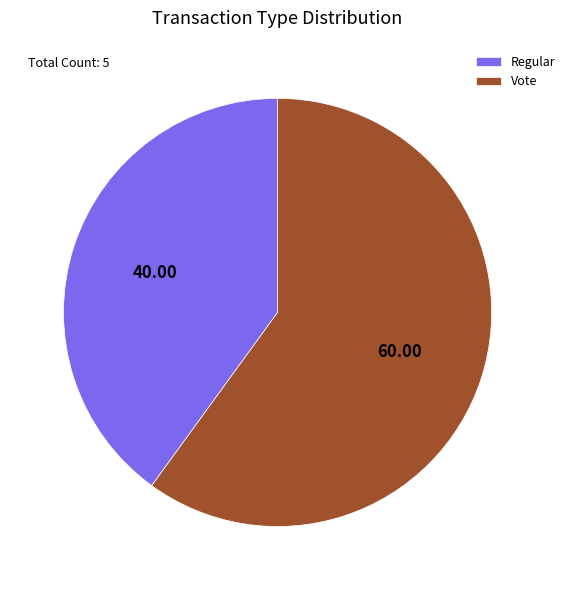

Which category accounts for the majority?

Vote